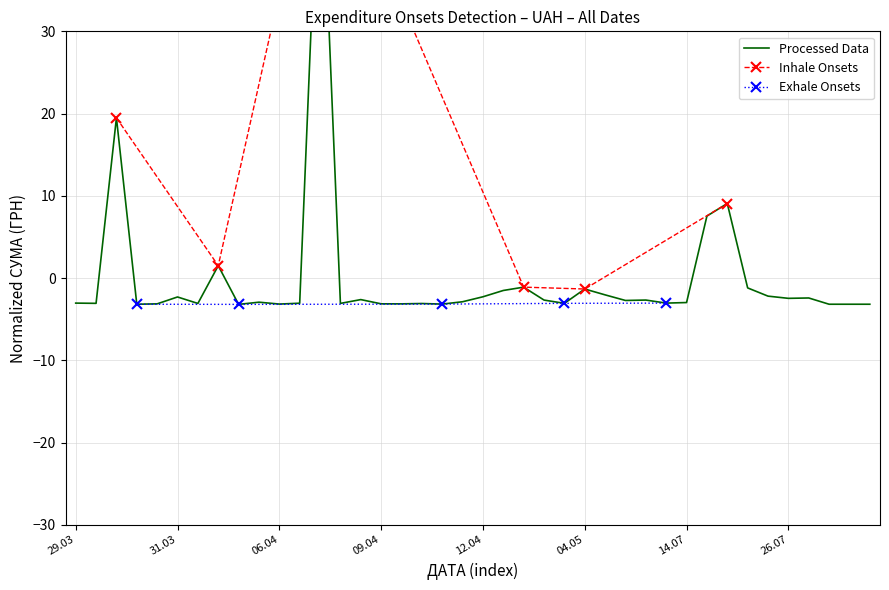

What is the value of the Exhale Onsets point at the 3rd from the left?

-3.2